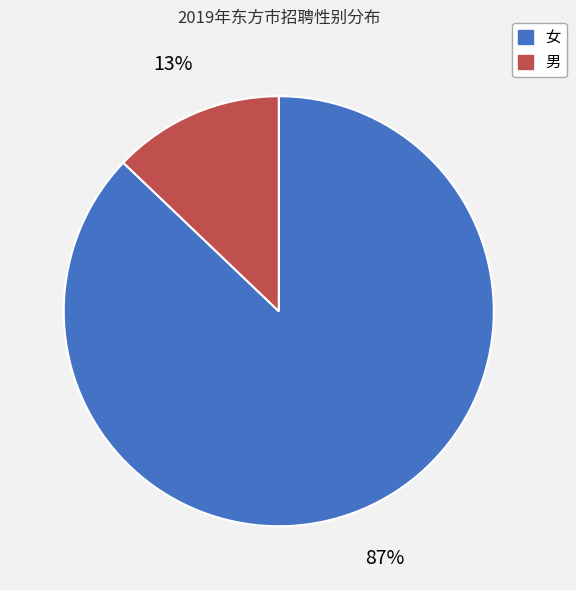

Which slice is the largest?

女